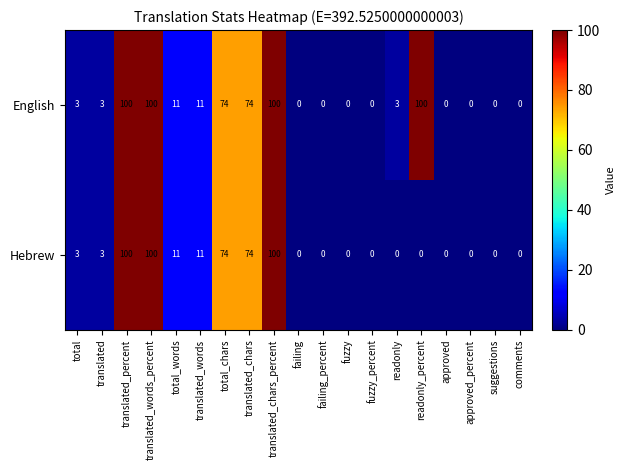

Rank the series by their average value, from lowest to highest.

Hebrew, English